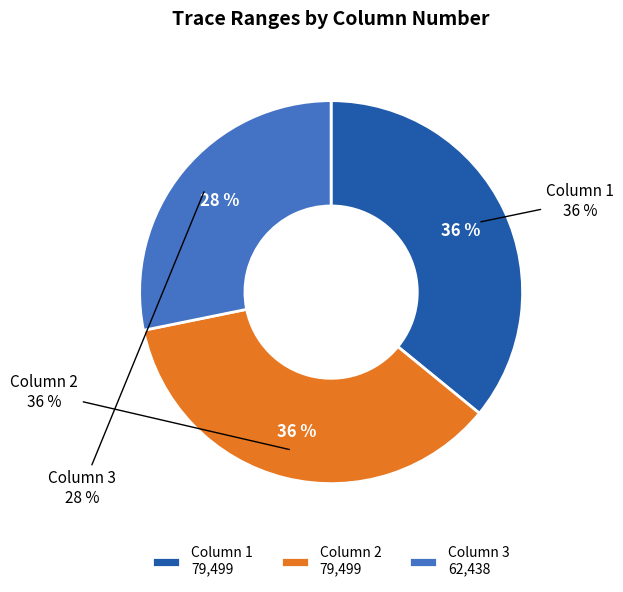

Count the number of slices in the pie.

3